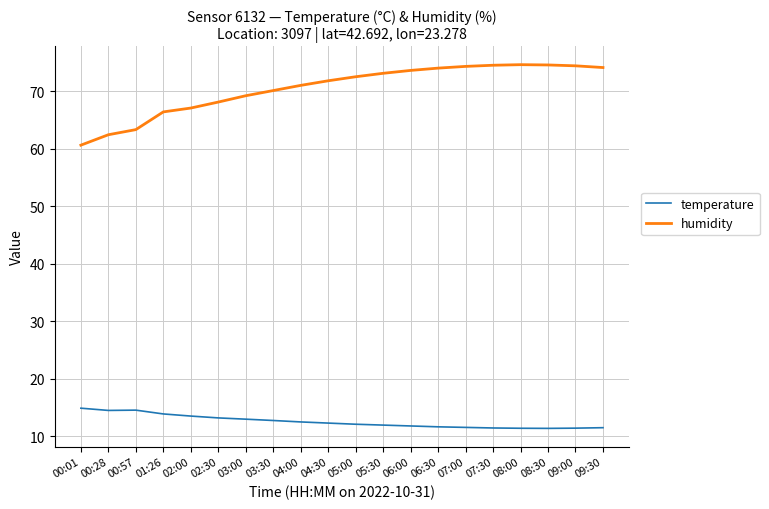

What is the minimum value shown in the chart?

11.4